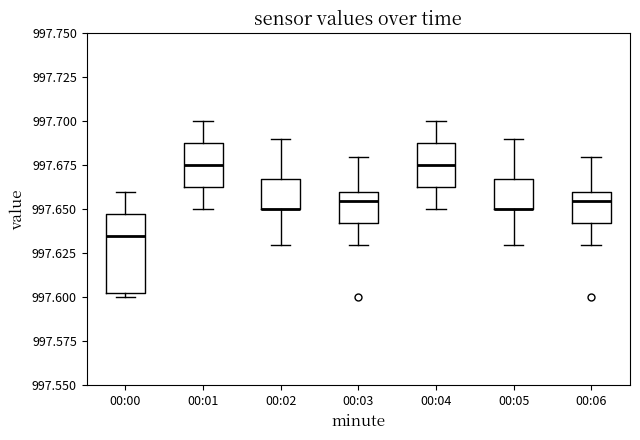

Comparing the boxes themselves (not the whiskers), which one is the tallest?

00:00